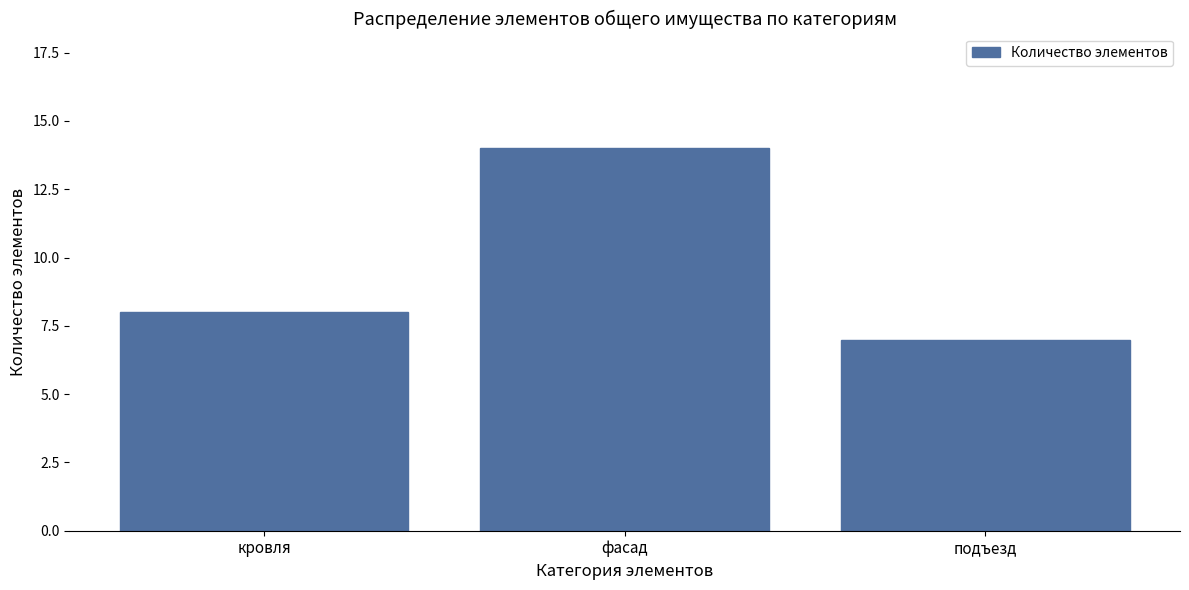

Reading left to right, what are all the values shown in this chart?

8	14	7